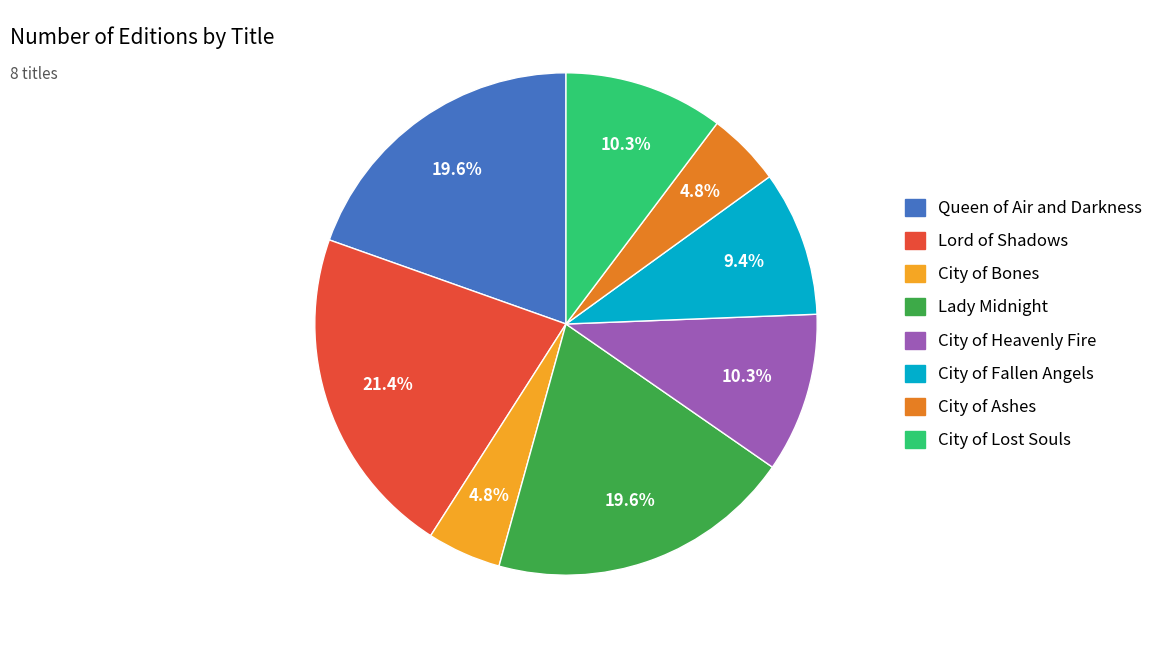

To the nearest percent, what portion does Queen of Air and Darkness represent?

20%